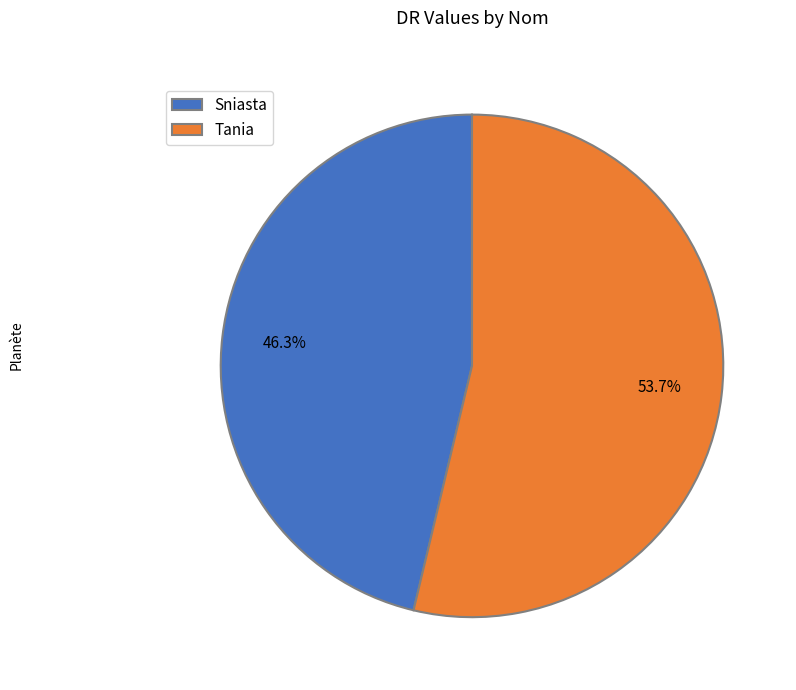

Combined, what portion of the pie is Tania and Sniasta?

100.0%